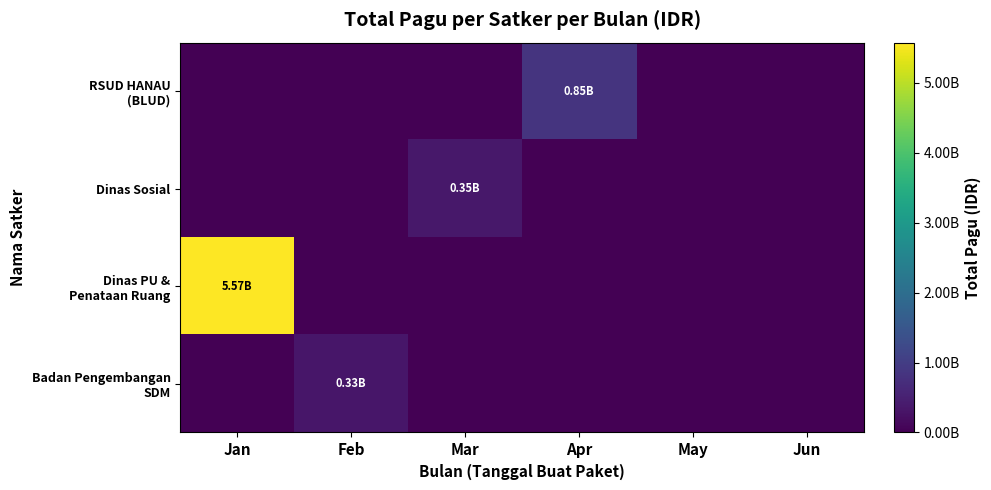

Which series has the largest range (max minus min)?

Dinas PU & Penataan Ruang